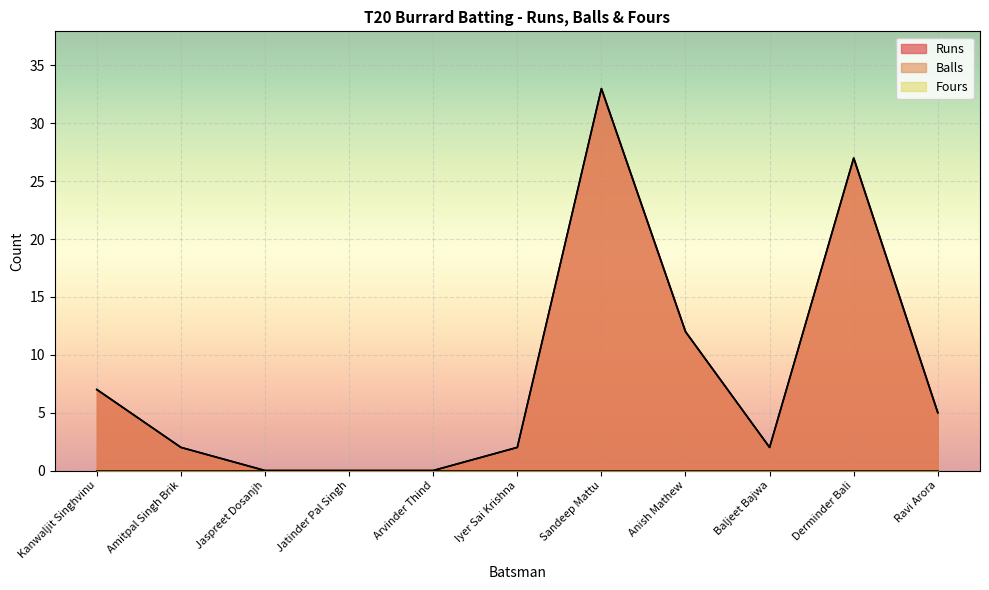

Which series changed the most between Jatinder Pal Singh and Ravi Arora?

Runs